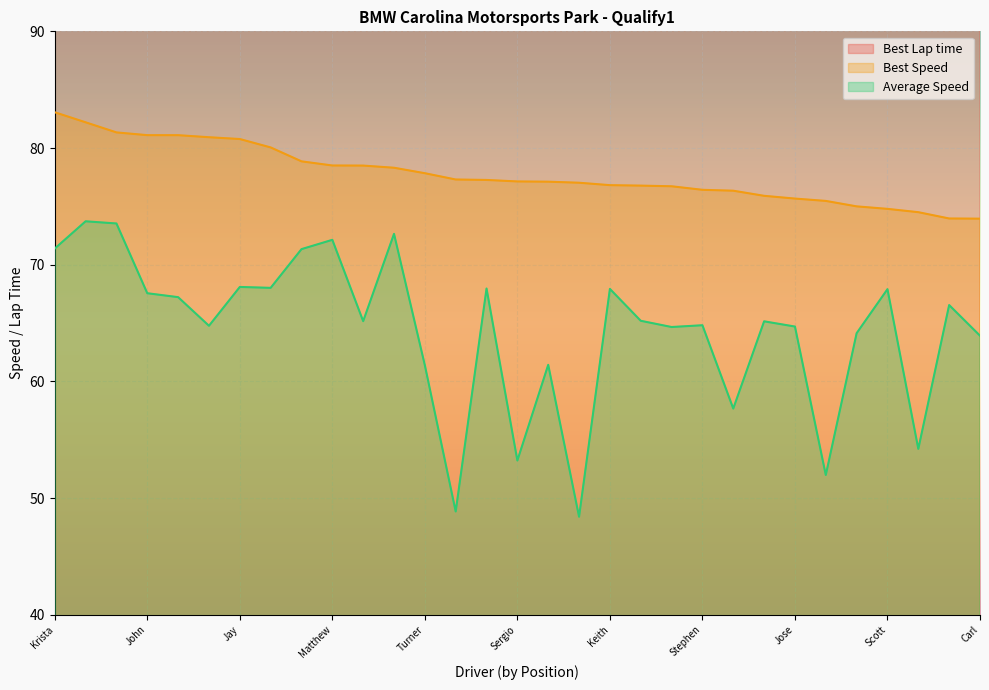

True or false: Best Speed and Average Speed intersect in this chart.

False